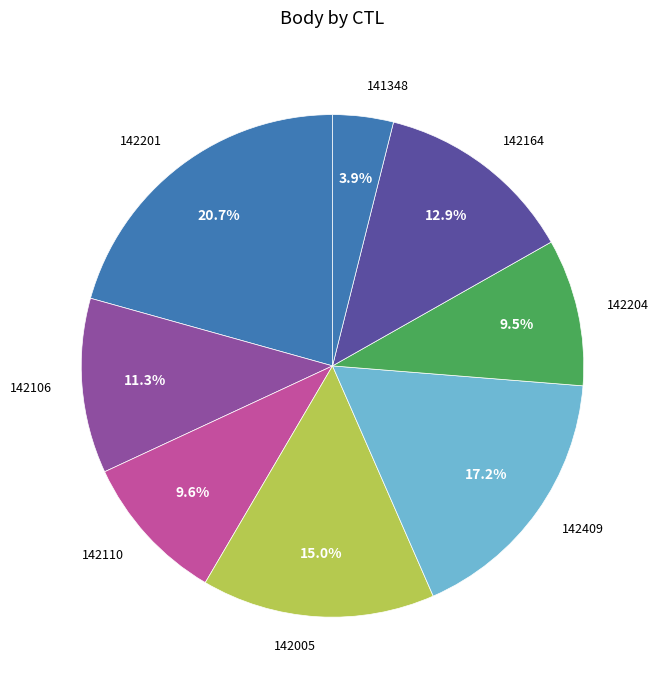

To the nearest percent, what is the average slice percentage?

12%